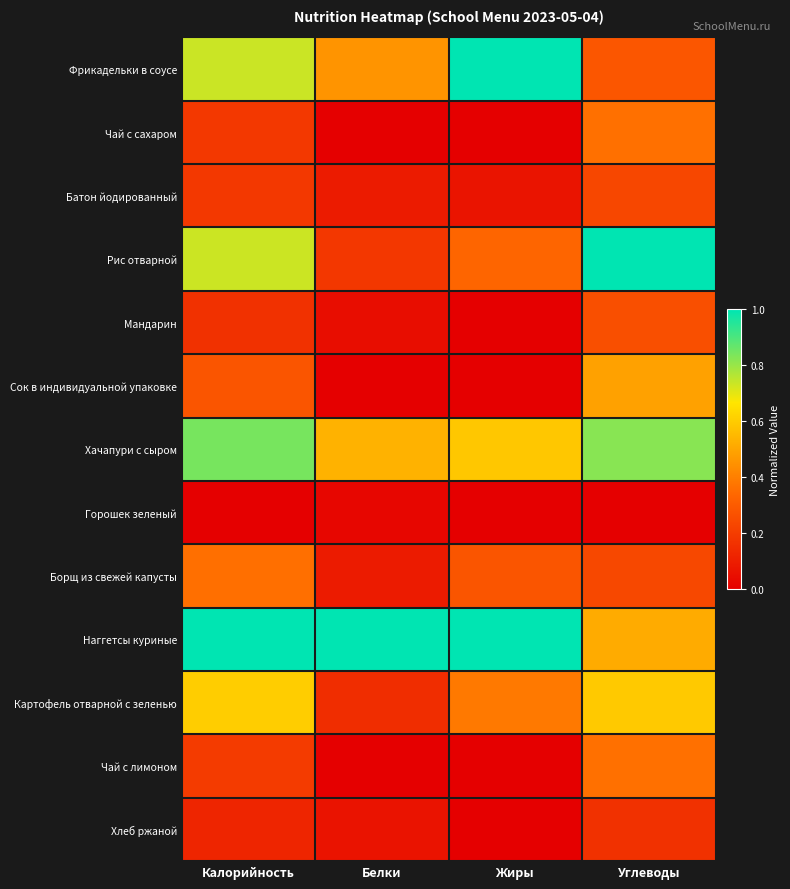

Reading left to right, transcribe all the data shown in this chart.

Фрикадельки в соусе: Калорийность=0.7	Белки=0.5	Жиры=1.0	Углеводы=0.3
Чай с сахаром: Калорийность=0.2	Белки=0.0	Жиры=0.0	Углеводы=0.4
Батон йодированный: Калорийность=0.2	Белки=0.1	Жиры=0.1	Углеводы=0.2
Рис отварной: Калорийность=0.7	Белки=0.2	Жиры=0.3	Углеводы=1.0
Мандарин: Калорийность=0.2	Белки=0.0	Жиры=0.0	Углеводы=0.3
Сок в индивидуальной упаковке: Калорийность=0.3	Белки=0.0	Жиры=0.0	Углеводы=0.5
Хачапури с сыром: Калорийность=0.8	Белки=0.5	Жиры=0.6	Углеводы=0.8
Горошек зеленый: Калорийность=0.0	Белки=0.0	Жиры=0.0	Углеводы=0.0
Борщ из свежей капусты: Калорийность=0.4	Белки=0.1	Жиры=0.3	Углеводы=0.2
Наггетсы куриные: Калорийность=1.0	Белки=1.0	Жиры=1.0	Углеводы=0.5
Картофель отварной с зеленью: Калорийность=0.6	Белки=0.1	Жиры=0.4	Углеводы=0.6
Чай с лимоном: Калорийность=0.2	Белки=0.0	Жиры=0.0	Углеводы=0.4
Хлеб ржаной: Калорийность=0.1	Белки=0.1	Жиры=0.0	Углеводы=0.2